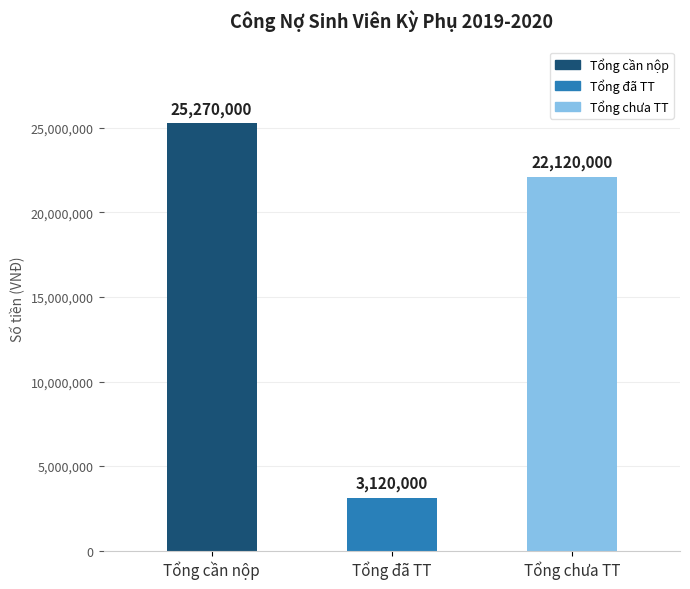

List the labels in order of value, smallest first.

Tổng đã TT, Tổng chưa TT, Tổng cần nộp